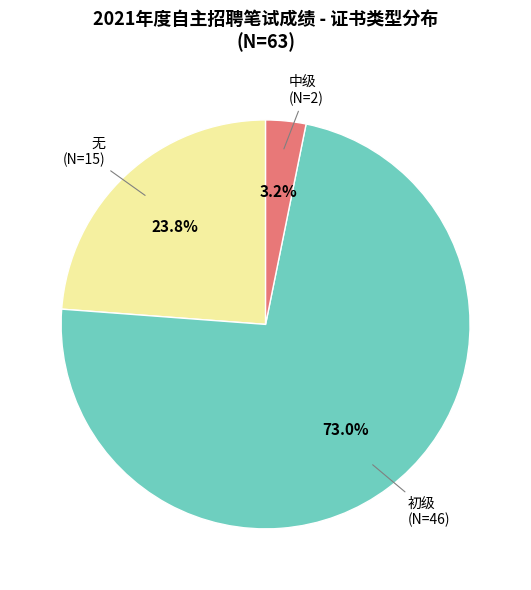

Is there any slice that represents more than half of the pie?

Yes